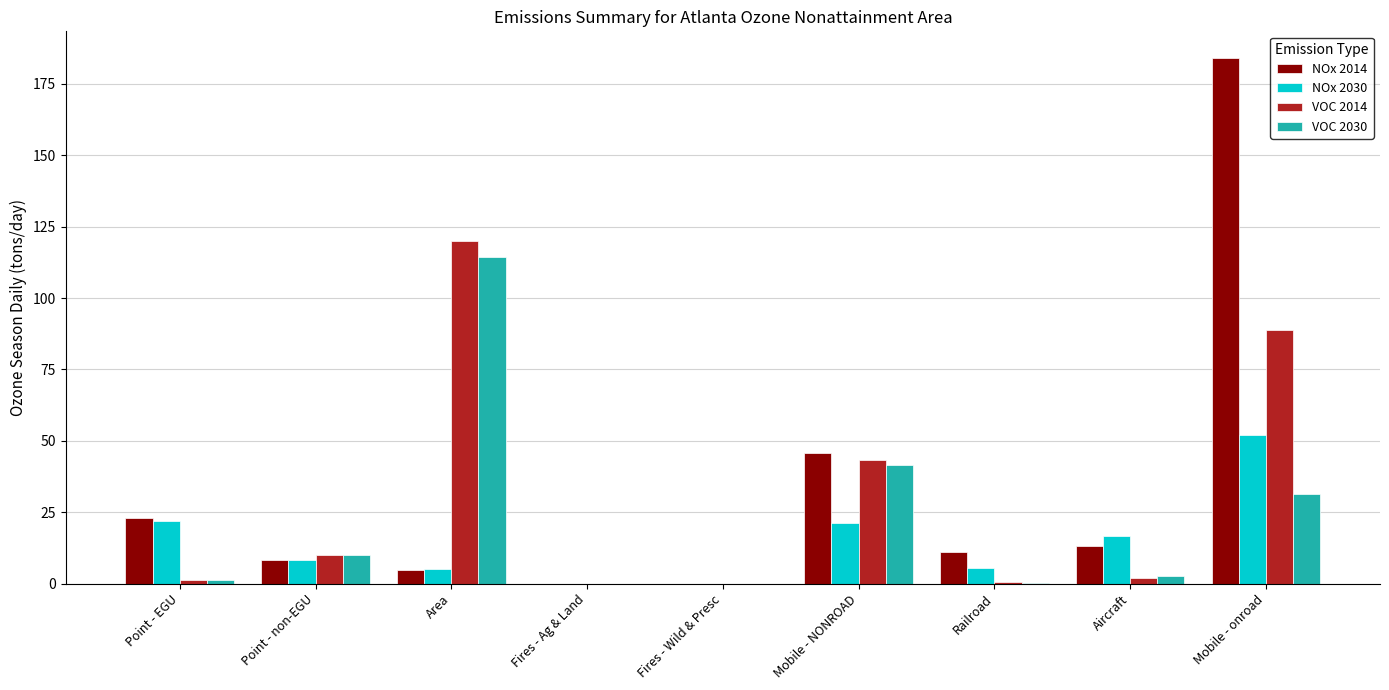

Is it true that VOC 2014 equals 119.8 at Area?

True